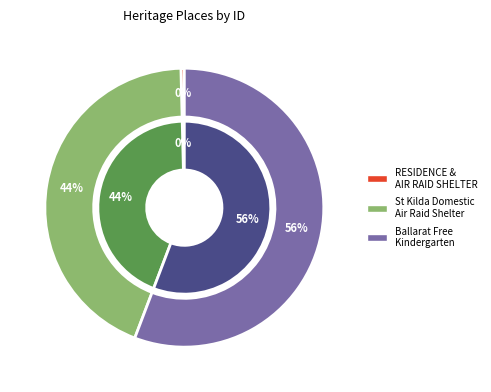

To the nearest percent, what is the combined percentage of Ballarat Free Kindergarten and St Kilda Domestic Air Raid Shelter?

100%